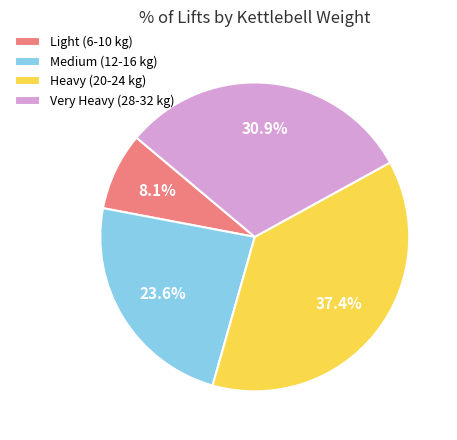

What percentage is NOT represented by Light (6-10 kg)?

91.9%